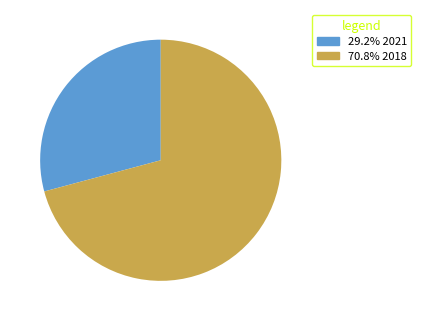

Is the sum of 70.8% 2018 and 29.2% 2021 greater than half?

Yes